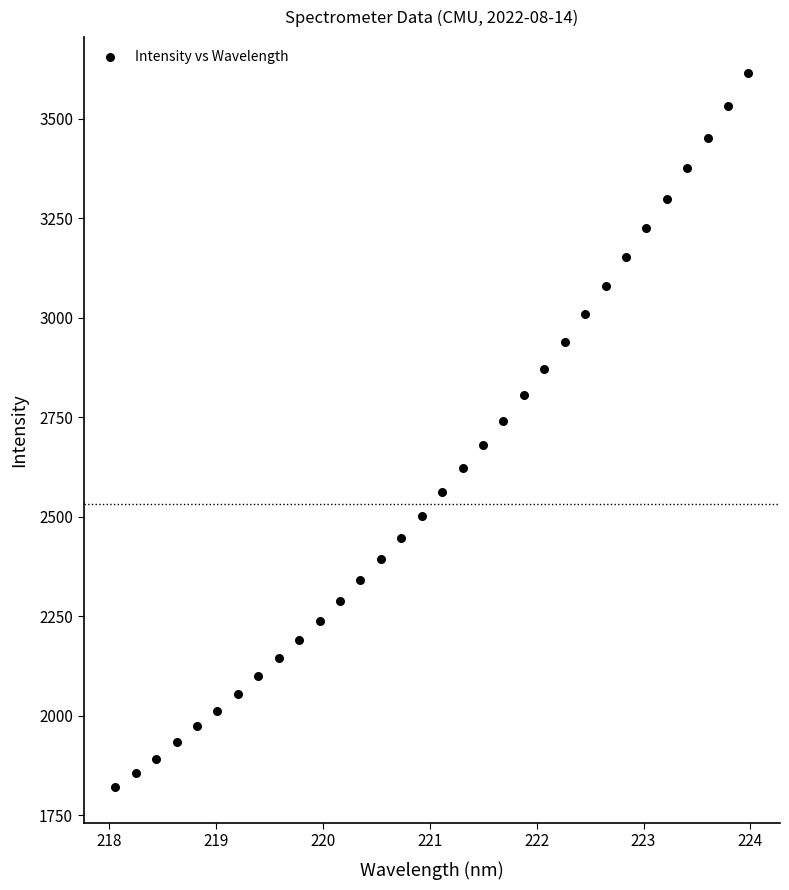

What is the range of X values (max minus min)?

5.9